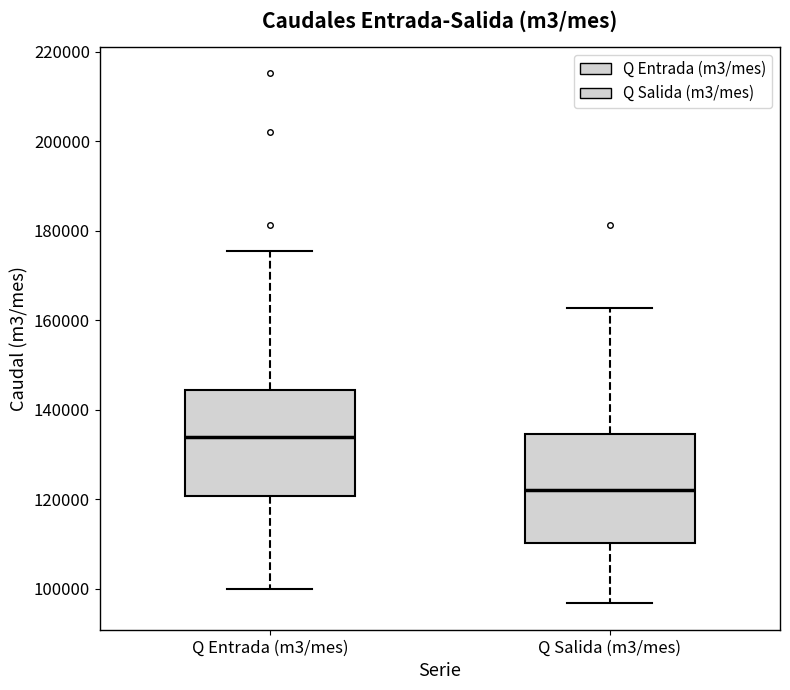

Where is the lower edge of the box for Q Salida (m3/mes) on the y-axis? The values are not printed on the chart, so give them approximately, as read against the axis.

110000